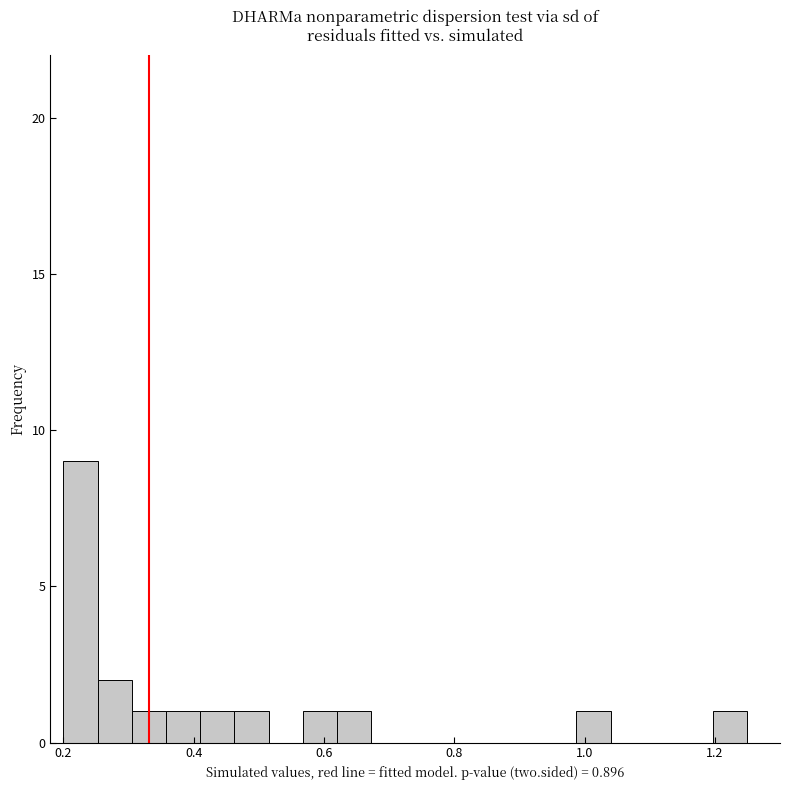

Around what value on the x-axis is the tallest bar? Give the approximate position of its centre, as read against the axis.

0.22